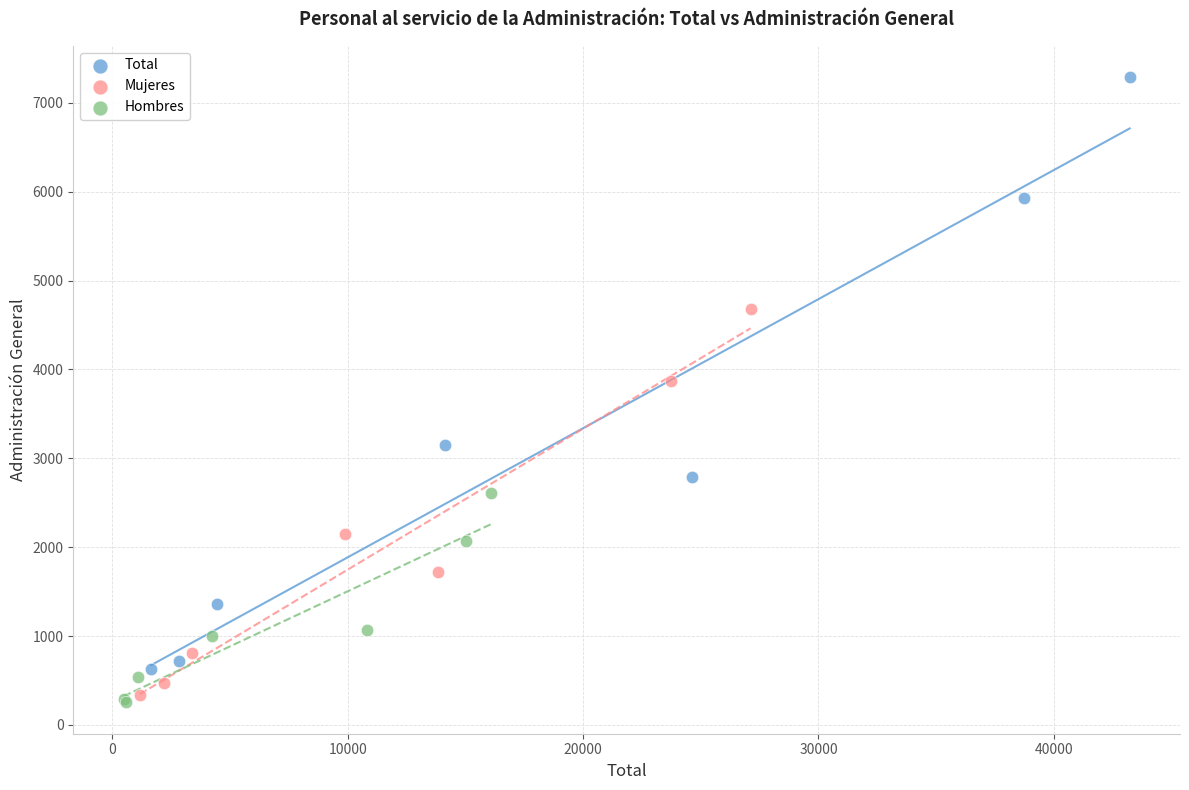

Which series has the largest Y range (max minus min)?

Total